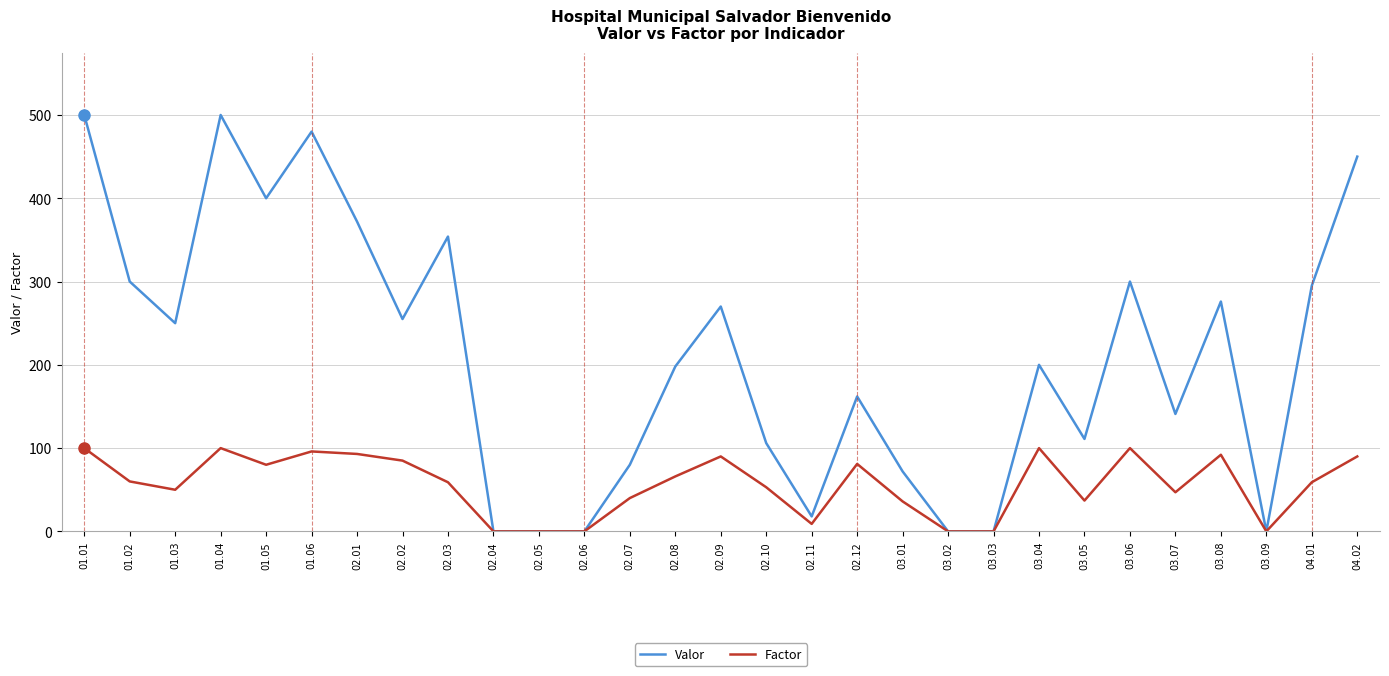

True or false: Valor has more than 1 points higher than both neighbors.

True